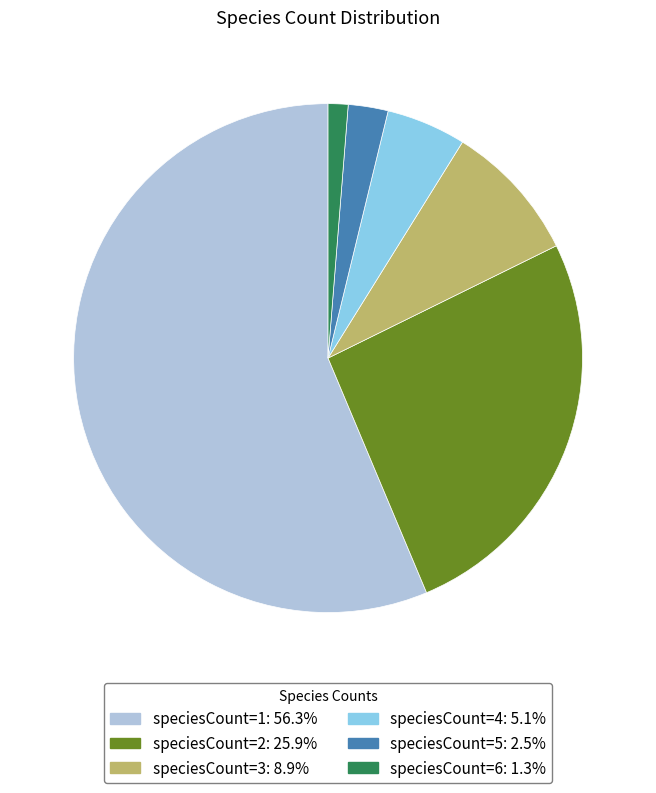

What is the ratio of the value at speciesCount=2 to the value at speciesCount=3?

2.9